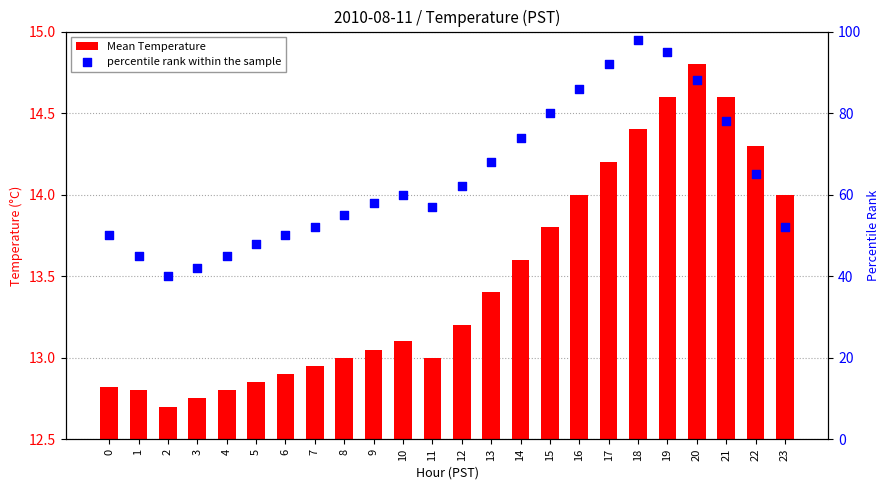

Is the value of Mean Temperature at 10 greater than the value of percentile rank within the sample at 15?

No